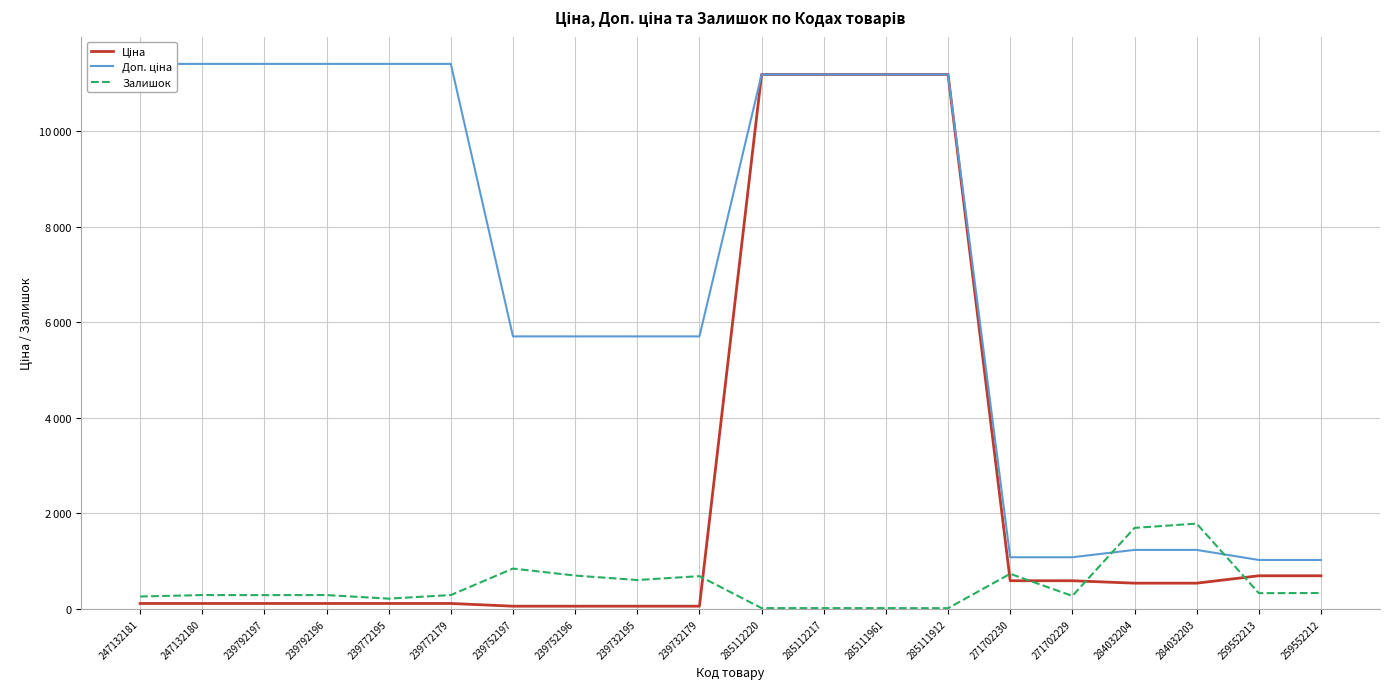

Which category has the lowest value in the Доп. ціна series?

259552213